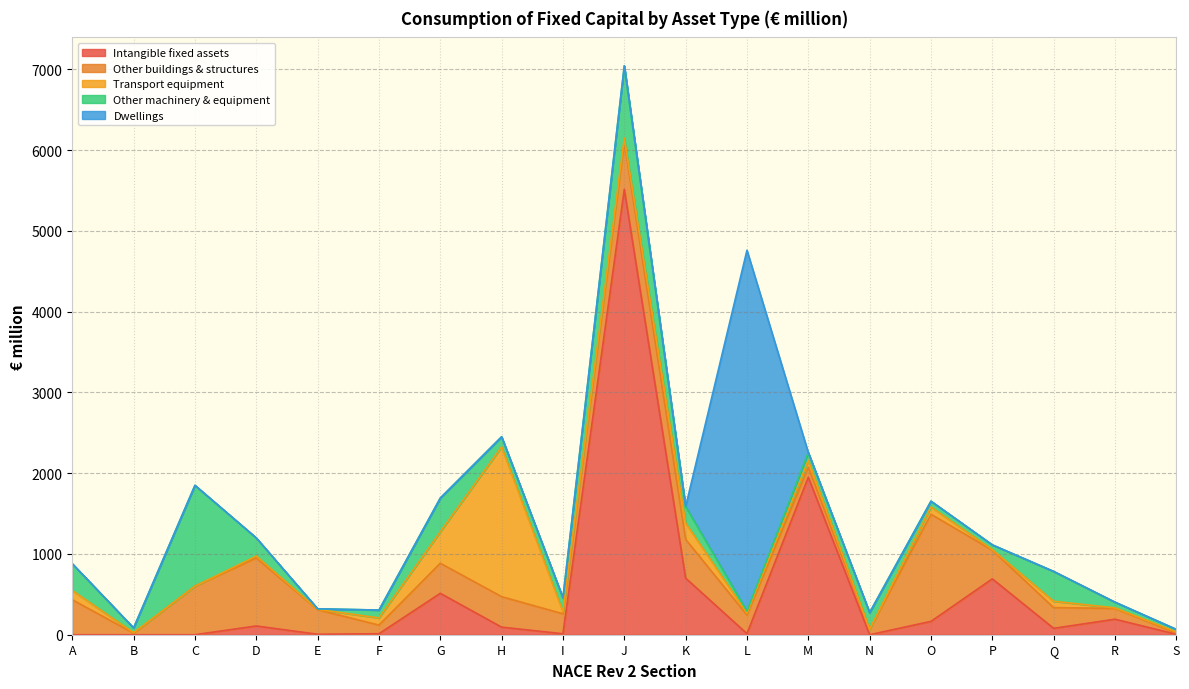

Which series has the largest range (max minus min)?

Intangible fixed assets